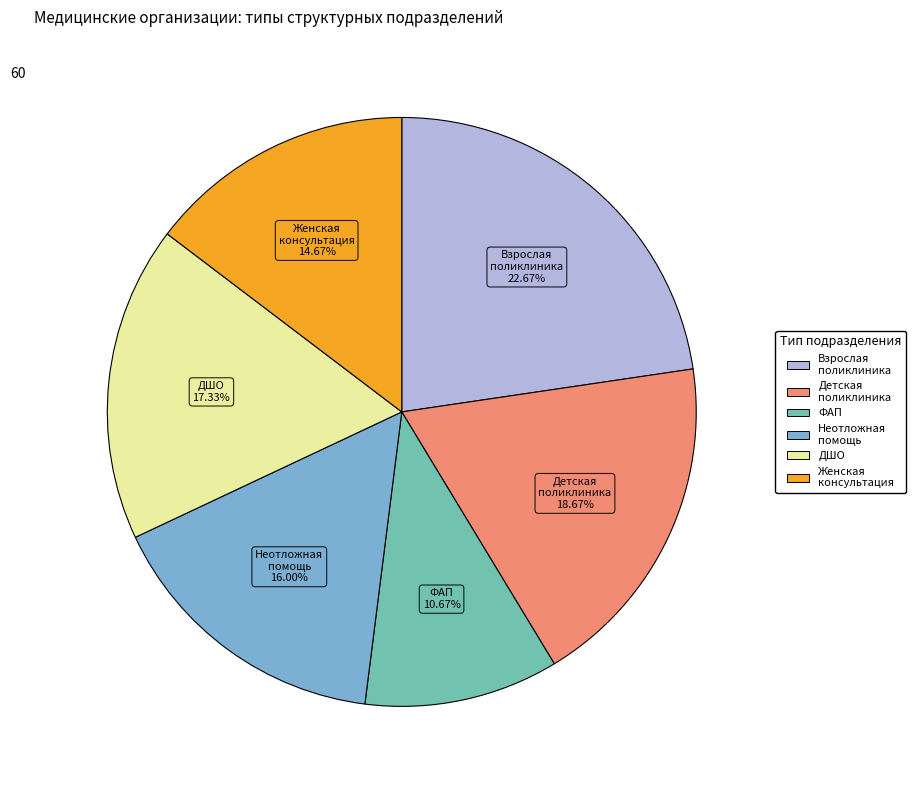

Which slice is the largest?

Взрослая поликлиника